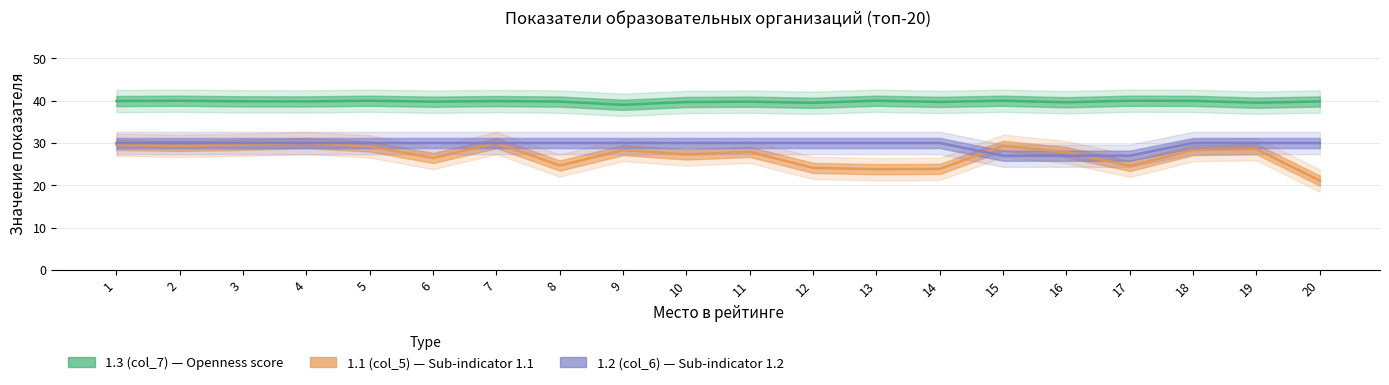

Which series has the largest range (max minus min)?

1.1 (col_5)